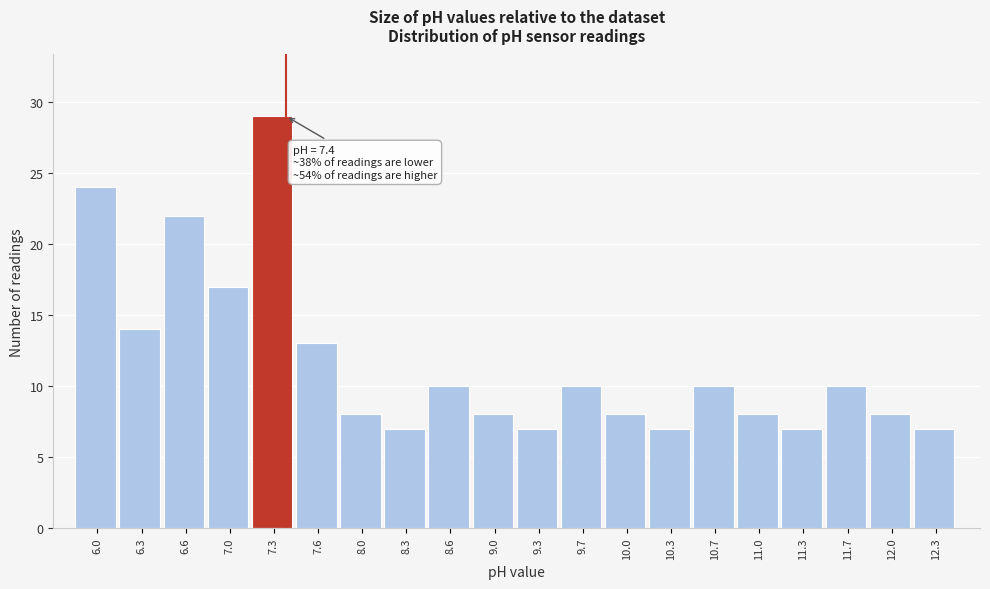

Which range on the x-axis has the tallest bar?

7.140 to 7.475